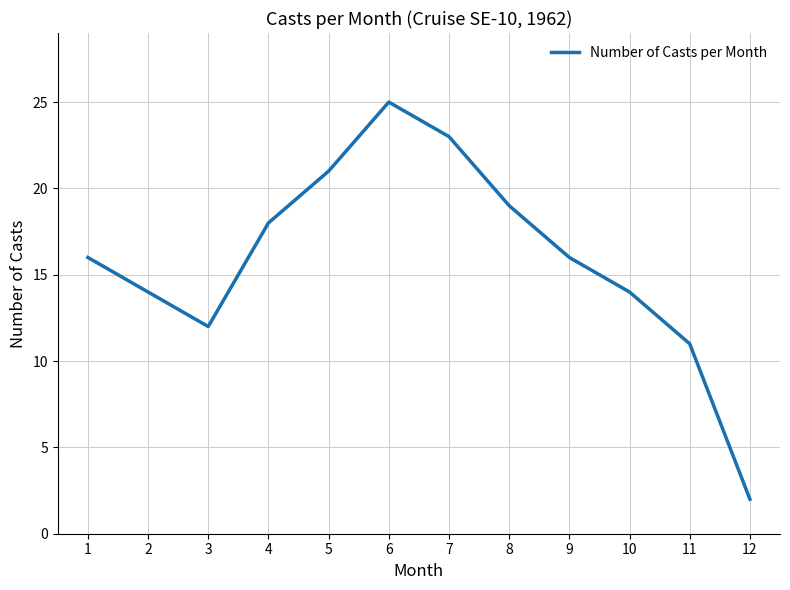

Where is the first local maximum?

6